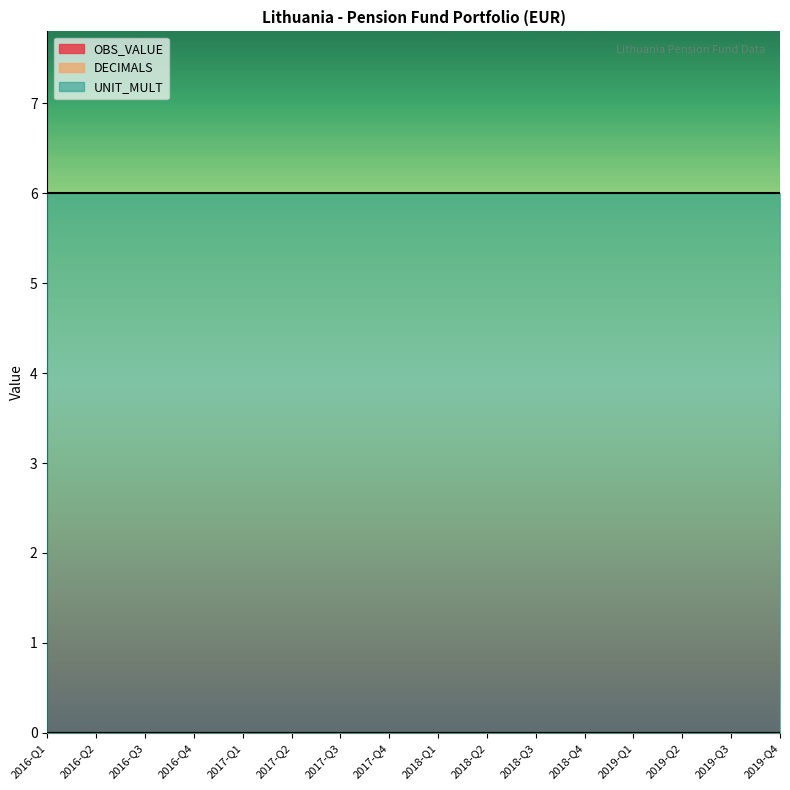

At which category is the sum across all series the highest?

2016-Q1